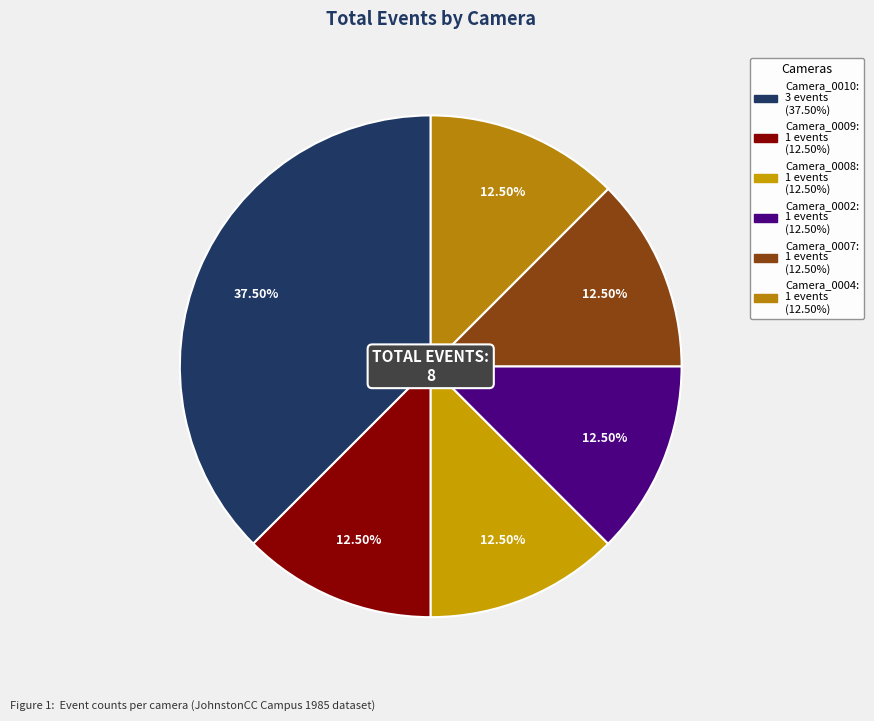

How many slices are in this pie chart?

6